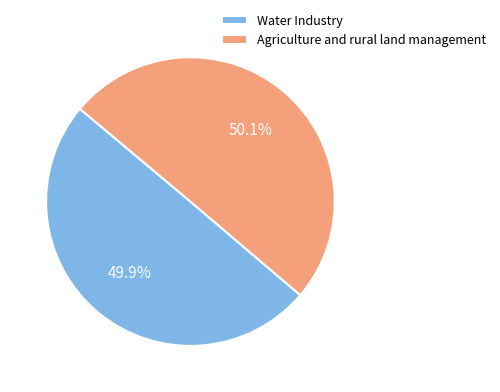

The Water Industry slice represents 50% of the pie. True or false?

True